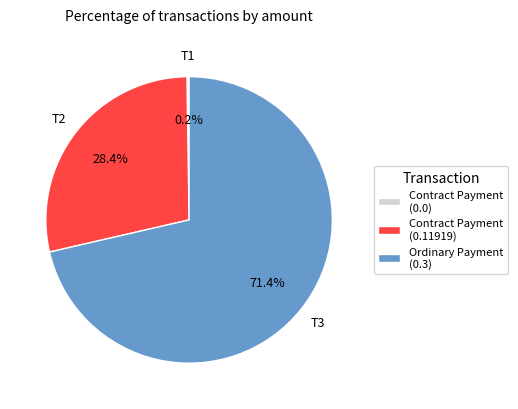

Between Contract Payment (0.11919) and Ordinary Payment (0.3), which is larger?

Ordinary Payment (0.3)